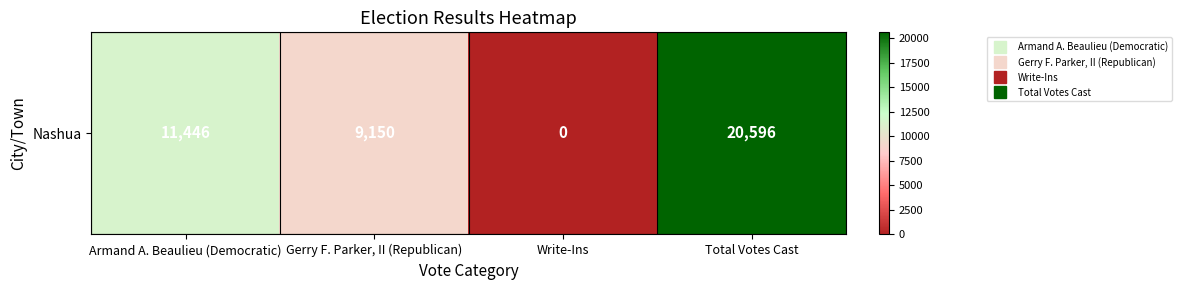

How many values are below 11446?

2